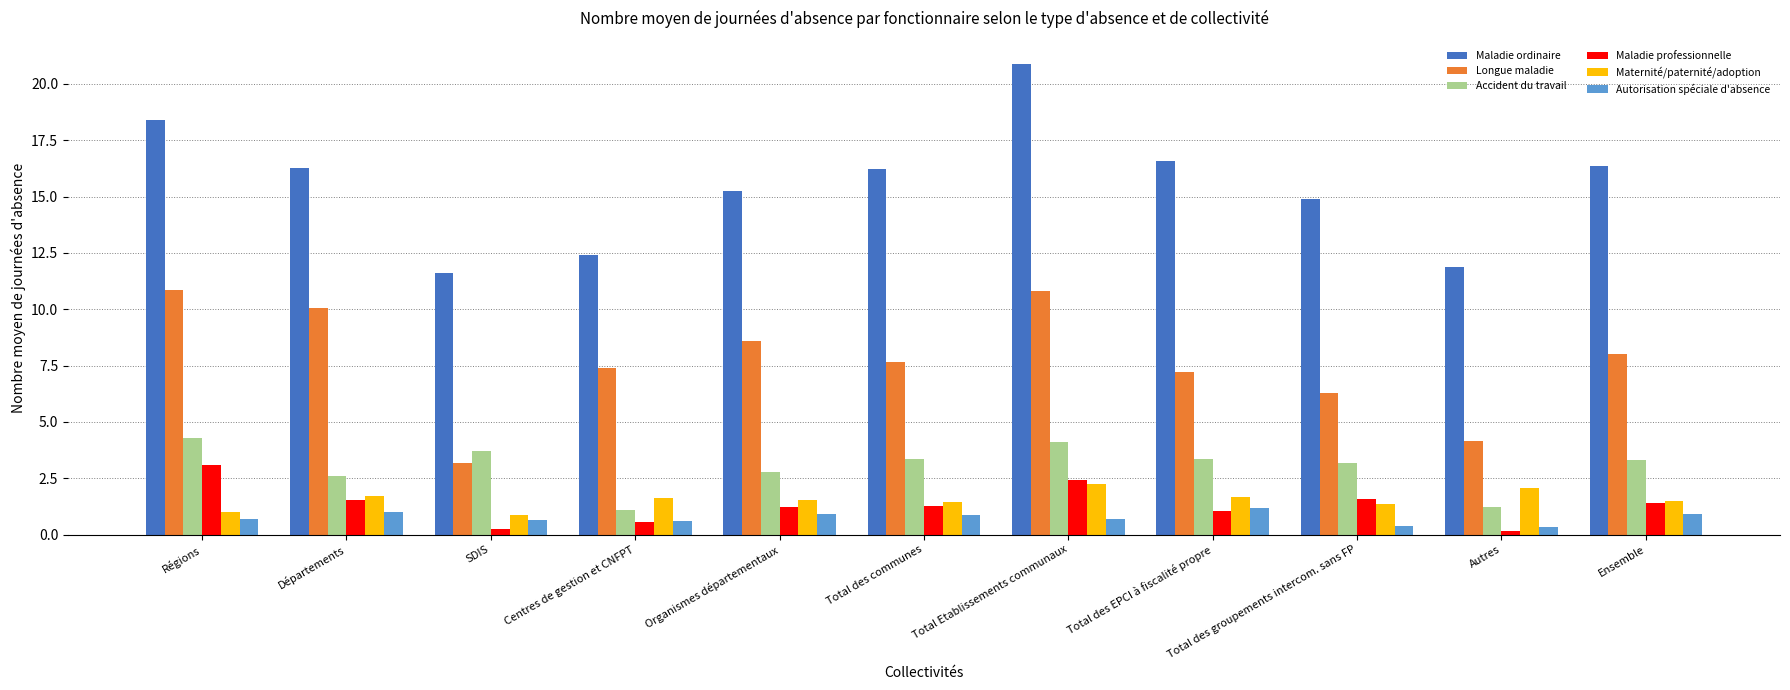

How many bars are there in total?

66